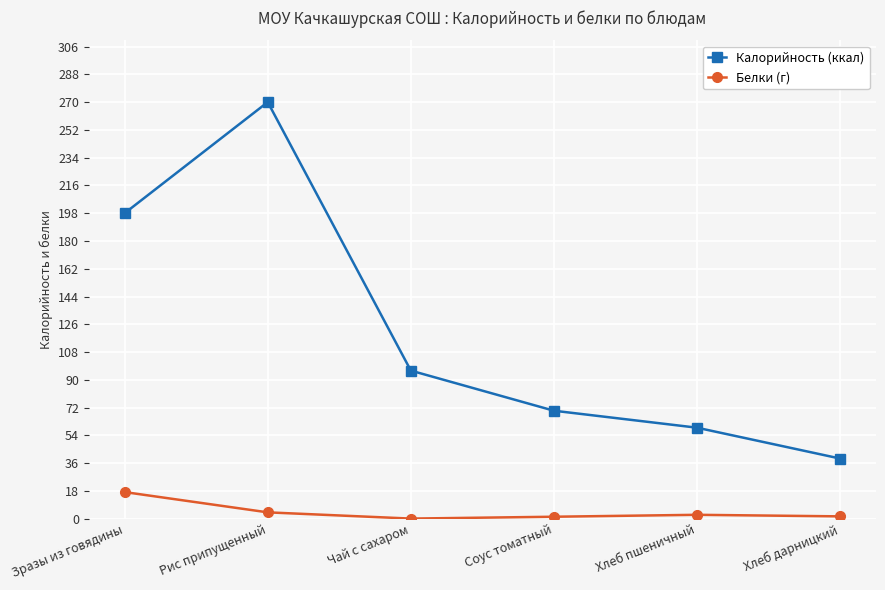

Is it true that Калорийность (ккал) equals 270.0 at Рис припущенный?

True